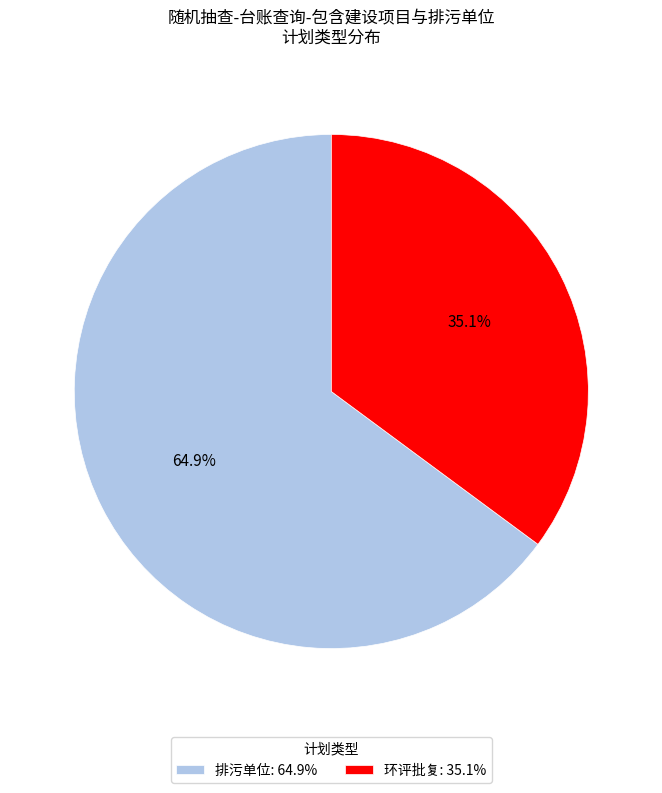

What is the majority slice?

排污单位